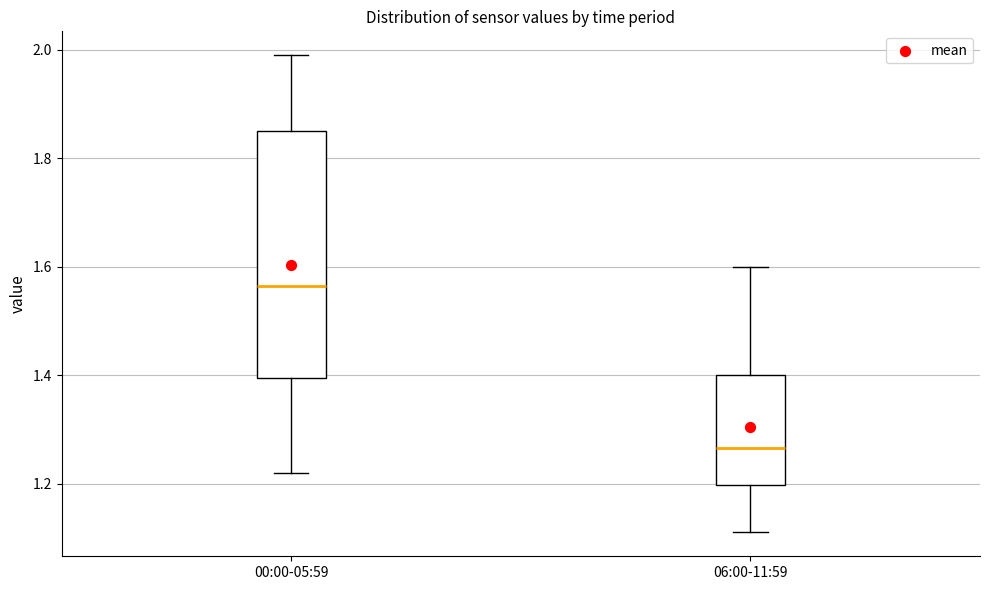

Reading left to right, transcribe this box plot: for each box, give where its median line is, the range the box spans, and where its two whiskers end, as read against the y-axis. The values are not printed on the chart, so give them approximately, as read against the axis.

00:00-05:59: median 1.56, box 1.40 to 1.86, whiskers 1.22 to 2.00
06:00-11:59: median 1.26, box 1.20 to 1.40, whiskers 1.12 to 1.60